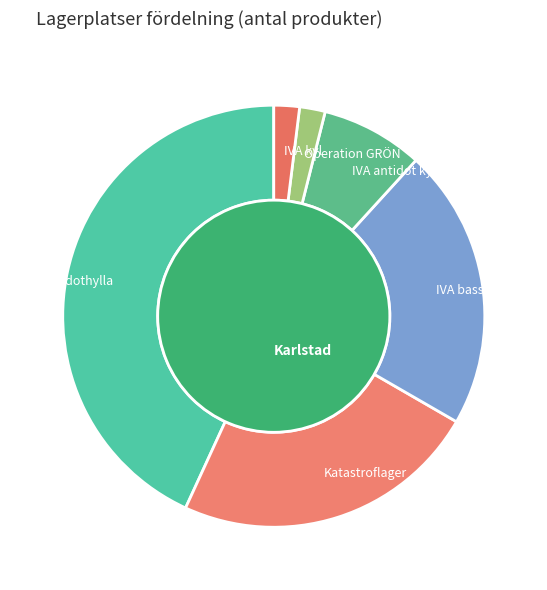

Count the number of slices in the pie.

6